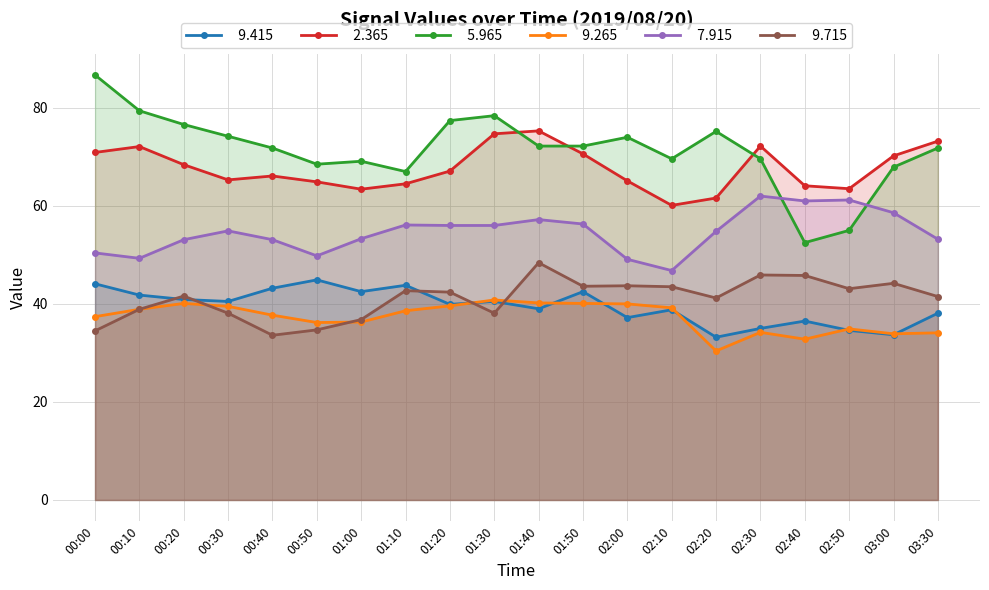

Does the chart display data point markers on the line(s)?

Yes